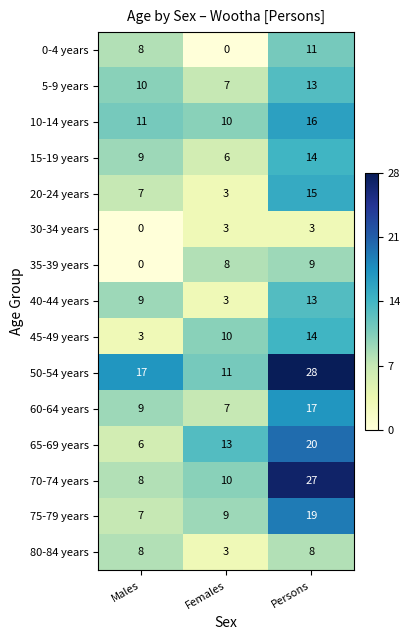

What is the difference between the highest and lowest values at Males?

17